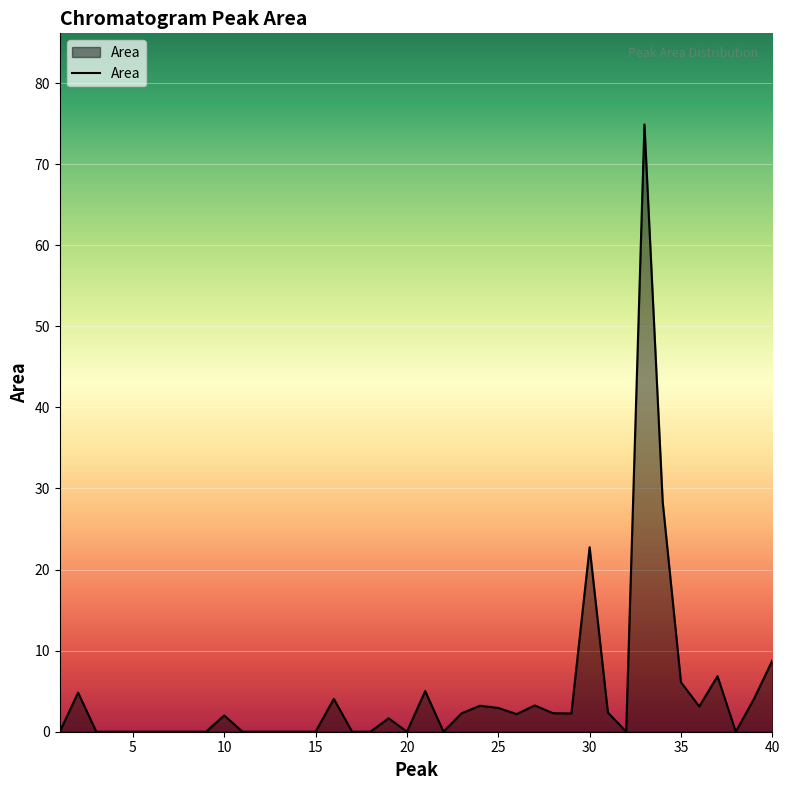

Reading right to left, what are all the values shown in this chart?

8.8	4.1	0.0	6.8	3.1	6.1	28.3	74.9	0.0	2.4	22.8	2.3	2.3	3.2	2.2	2.9	3.2	2.3	0.0	5.0	0.0	1.7	0.0	0.0	4.1	0.0	0.0	0.0	0.0	0.0	2.0	0.0	0.0	0.0	0.0	0.0	0.0	0.0	4.8	0.0